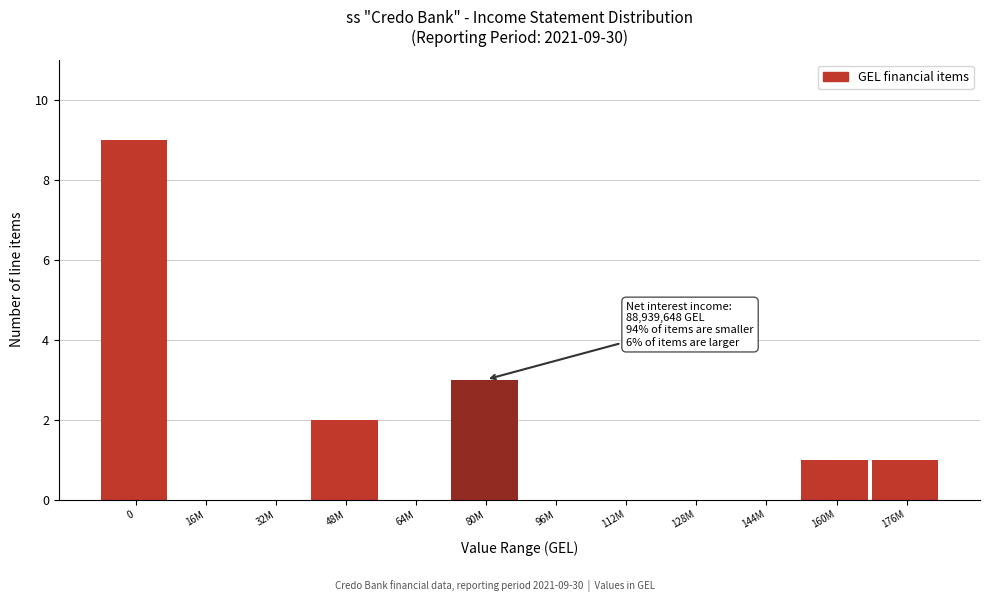

Reading left to right, list all the values displayed in this chart.

0=9	16M=0	32M=0	48M=2	64M=0	80M=3	96M=0	112M=0	128M=0	144M=0	160M=1	176M=1